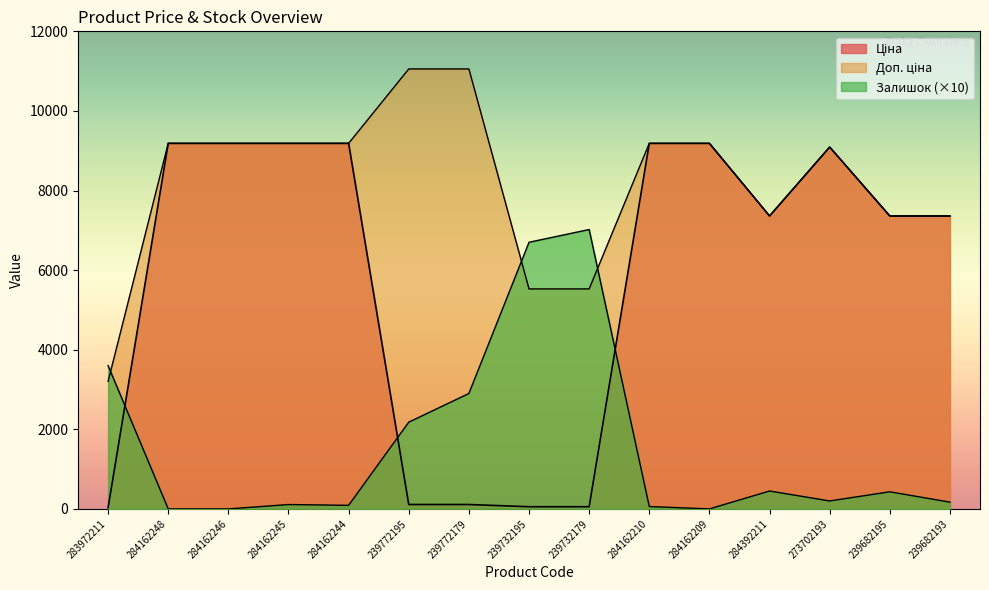

Count the number of categories in the chart.

15